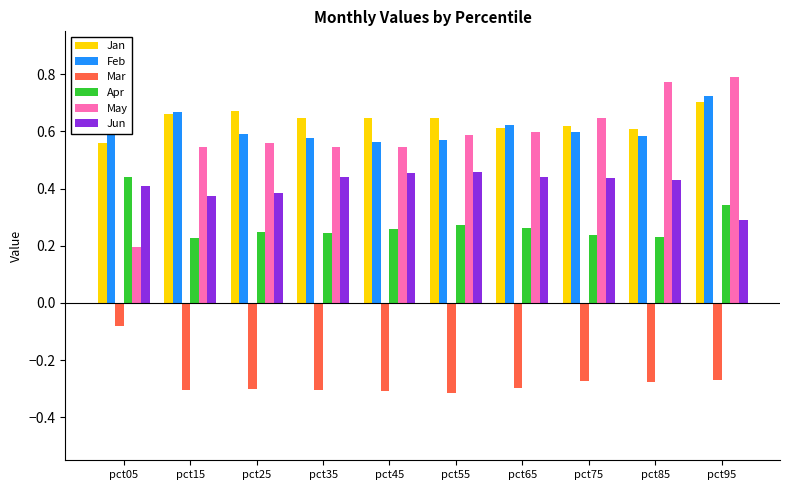

At which label is Jun closest to 0?

pct95